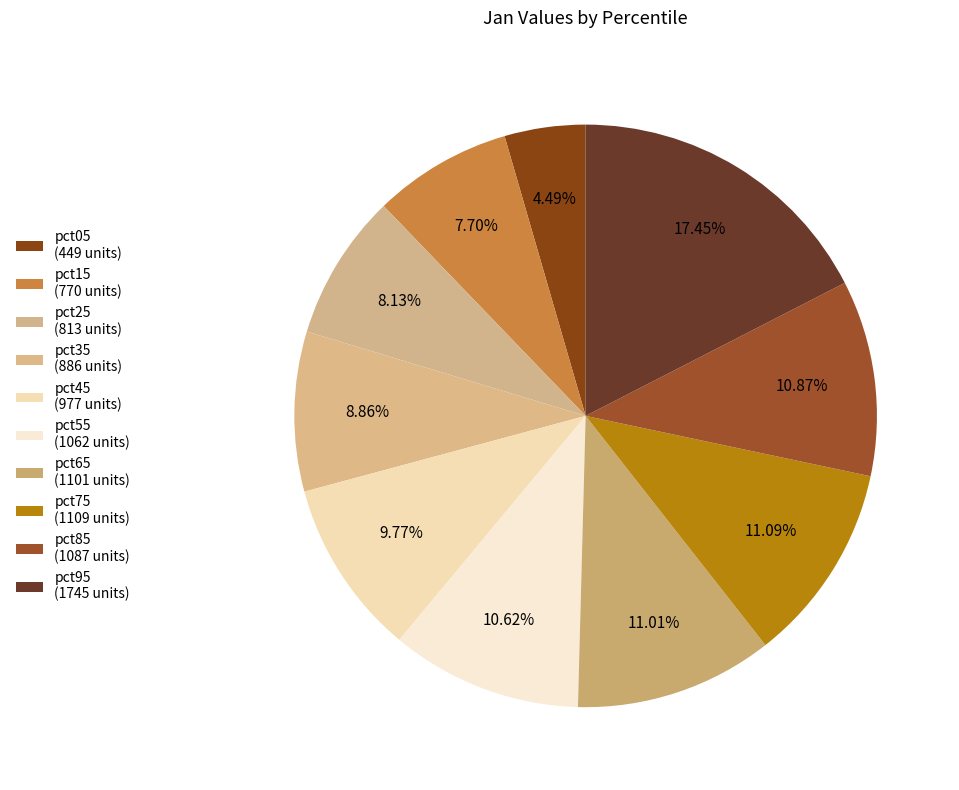

How many segments does this pie chart have?

10